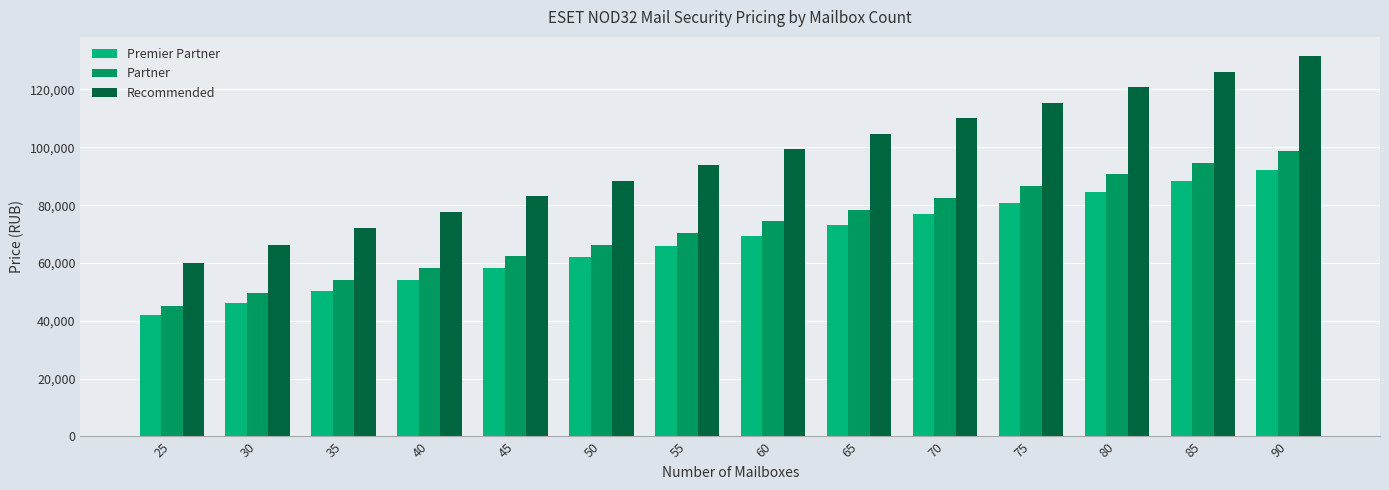

The Recommended series shows 177646 at 70. True or false?

False